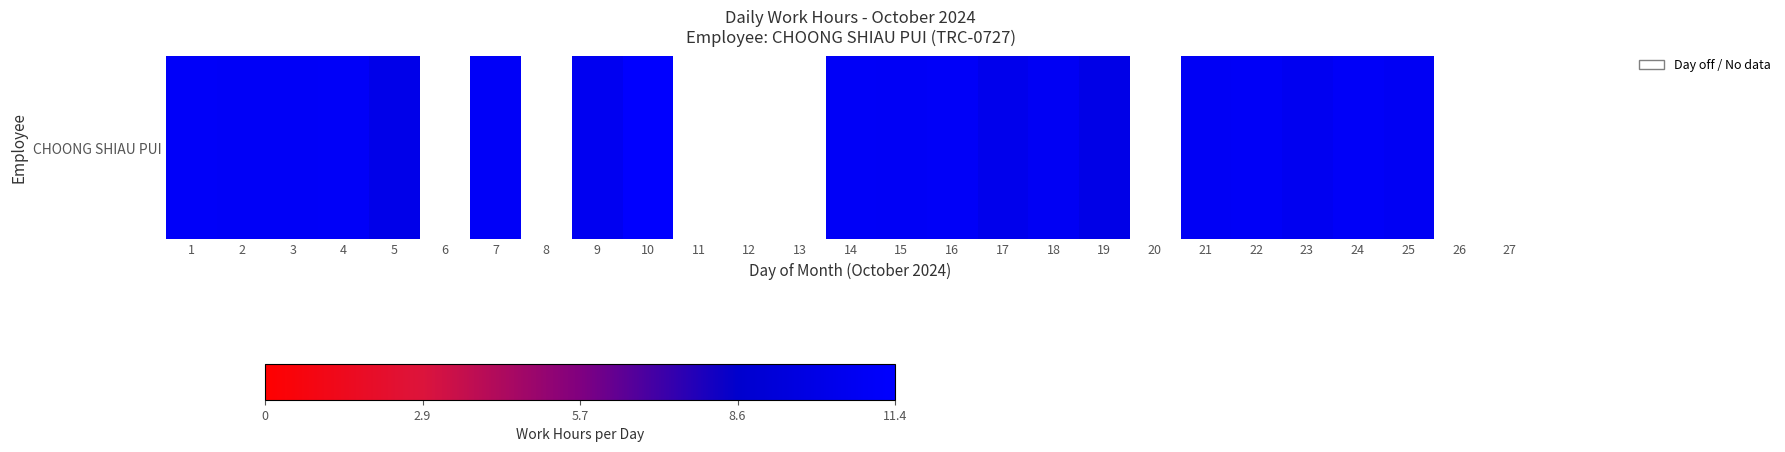

The value at 14 is 31.1. True or false?

False